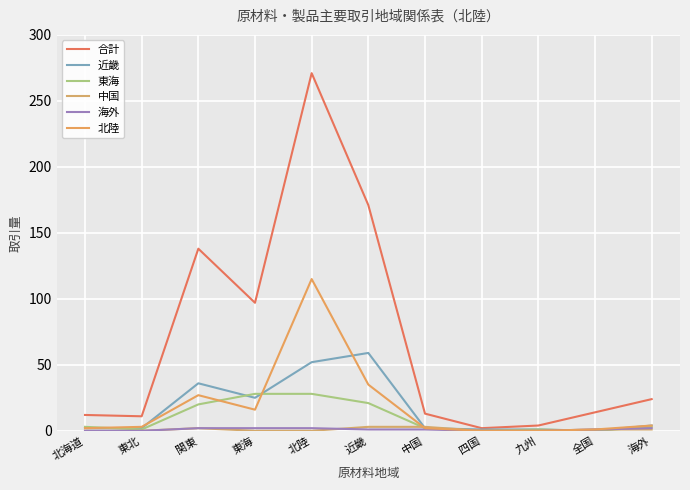

At which label is 中国 closest to 1?

全国